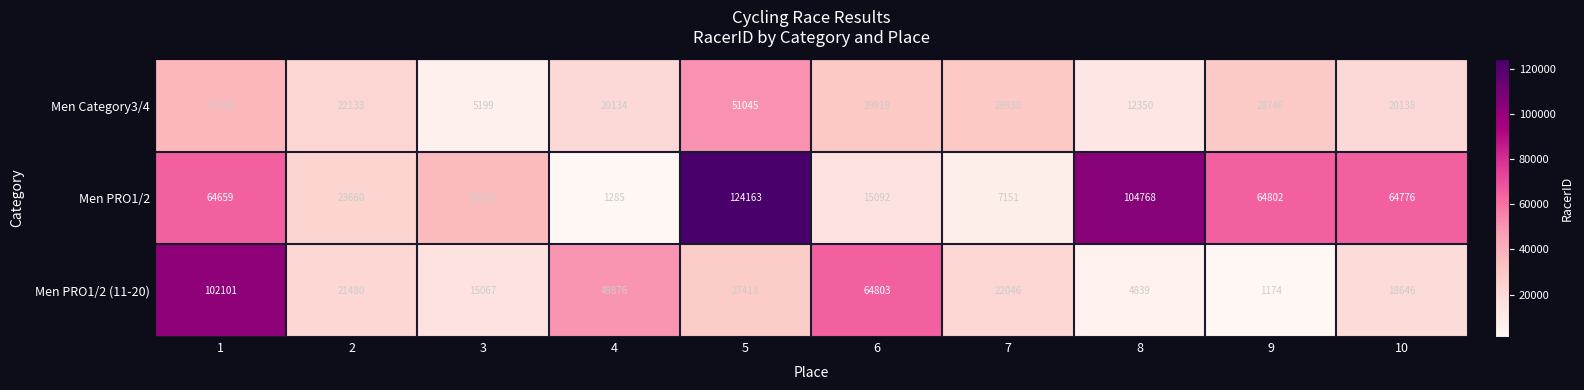

What is the maximum value shown in the chart?

124163